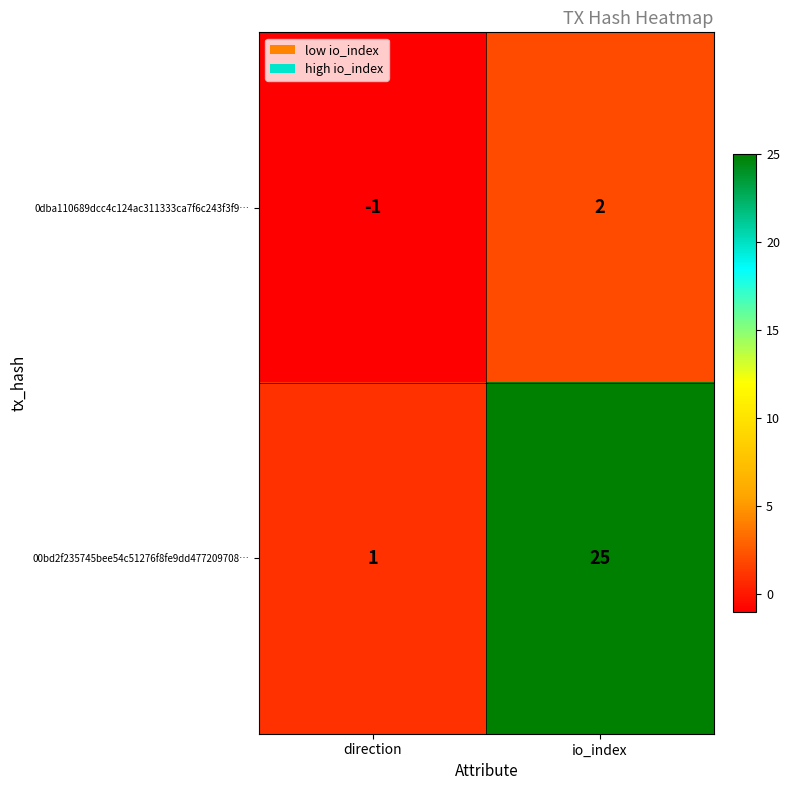

At which label is 00bd2f235745bee54c51276f8fe9dd477209708… closest to 13?

direction